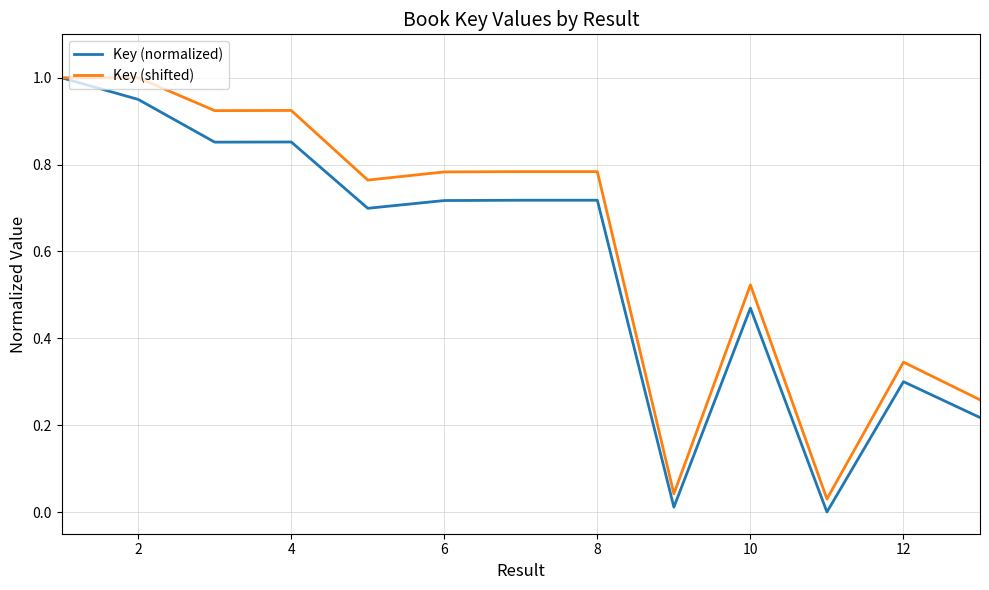

List the series in order of their overall mean, lowest first.

Key (normalized), Key (shifted)